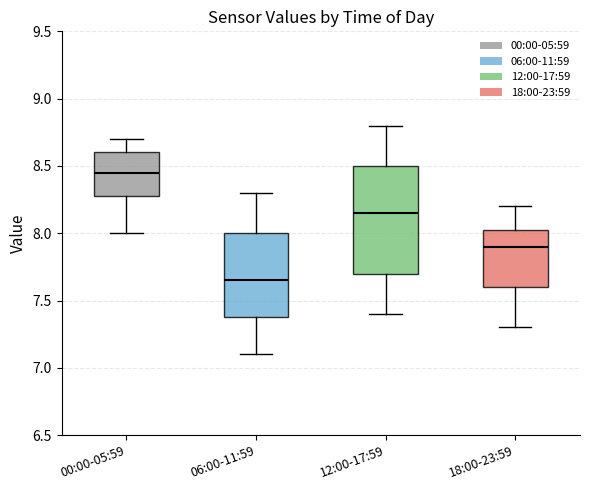

Reading left to right, read every box against the y-axis: the position of its median line, the range the box covers, and the ends of its whiskers. The values are not printed on the chart, so give them approximately, as read against the axis.

00:00-05:59: median 8.45, box 8.30 to 8.60, whiskers 8.00 to 8.70
06:00-11:59: median 7.65, box 7.40 to 8.00, whiskers 7.10 to 8.30
12:00-17:59: median 8.15, box 7.70 to 8.50, whiskers 7.40 to 8.80
18:00-23:59: median 7.90, box 7.60 to 8.05, whiskers 7.30 to 8.20